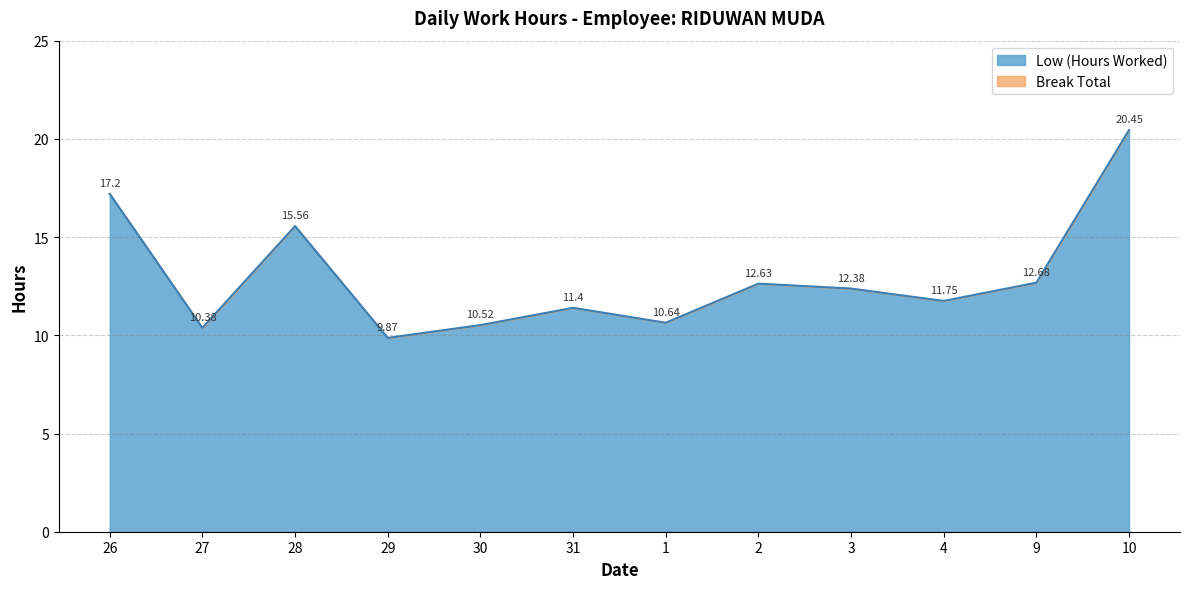

What is the smallest value displayed?

9.9